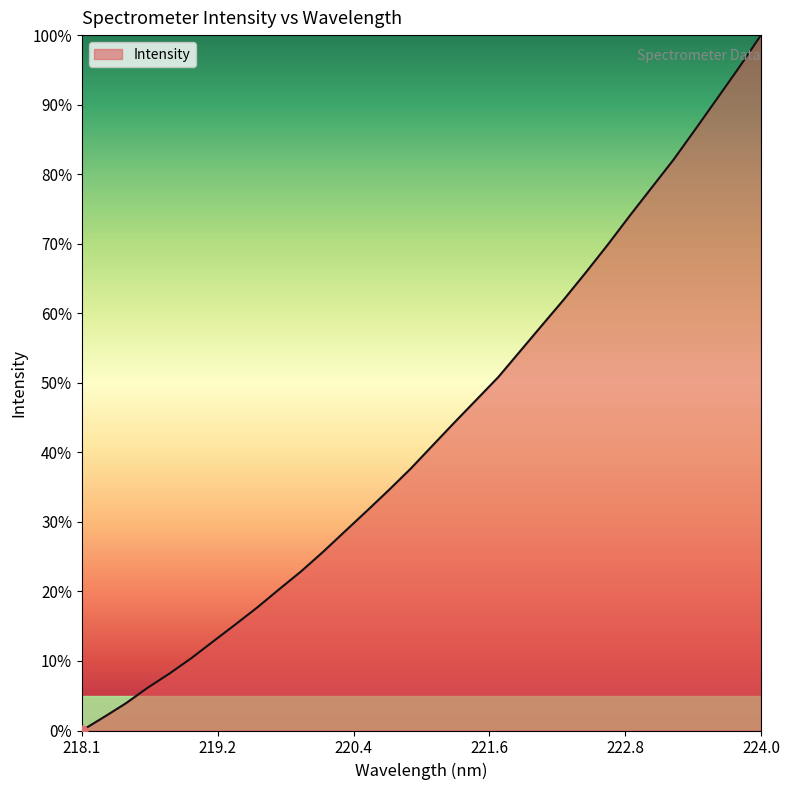

What is the maximum value shown in the chart?

100.0